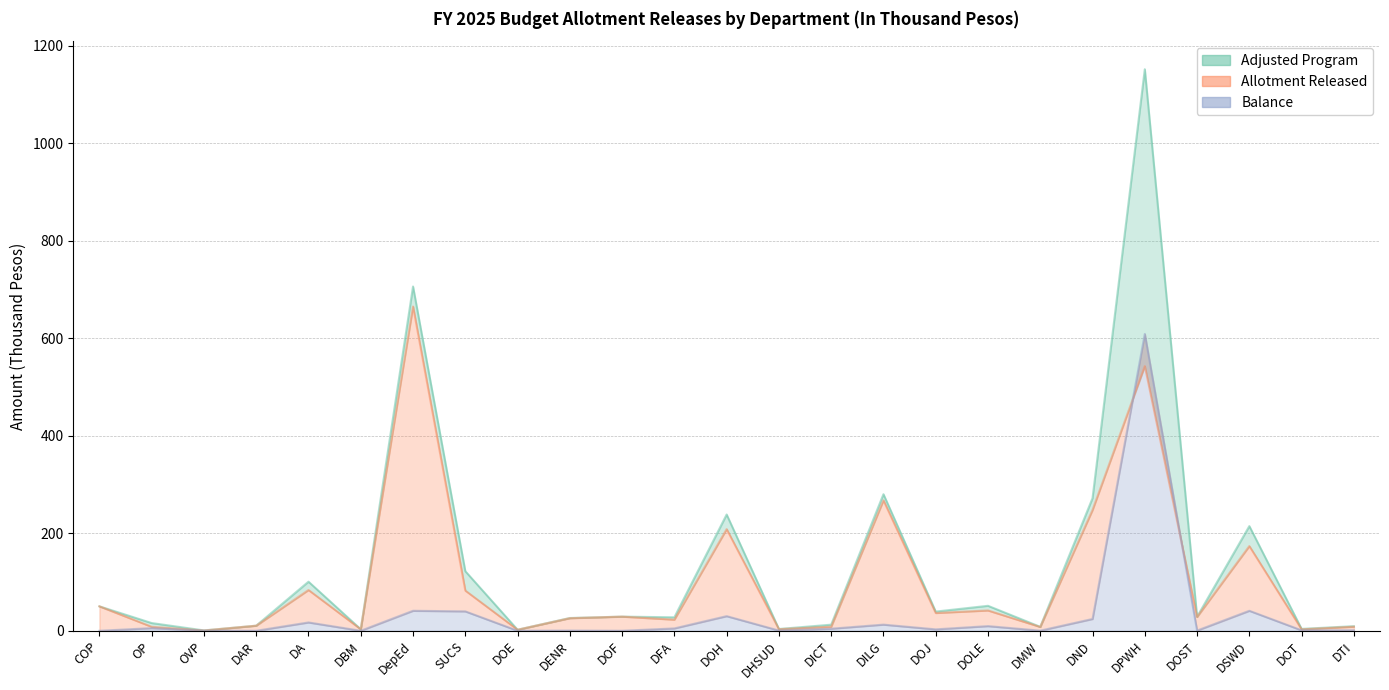

What is the maximum value for Balance?

608.9